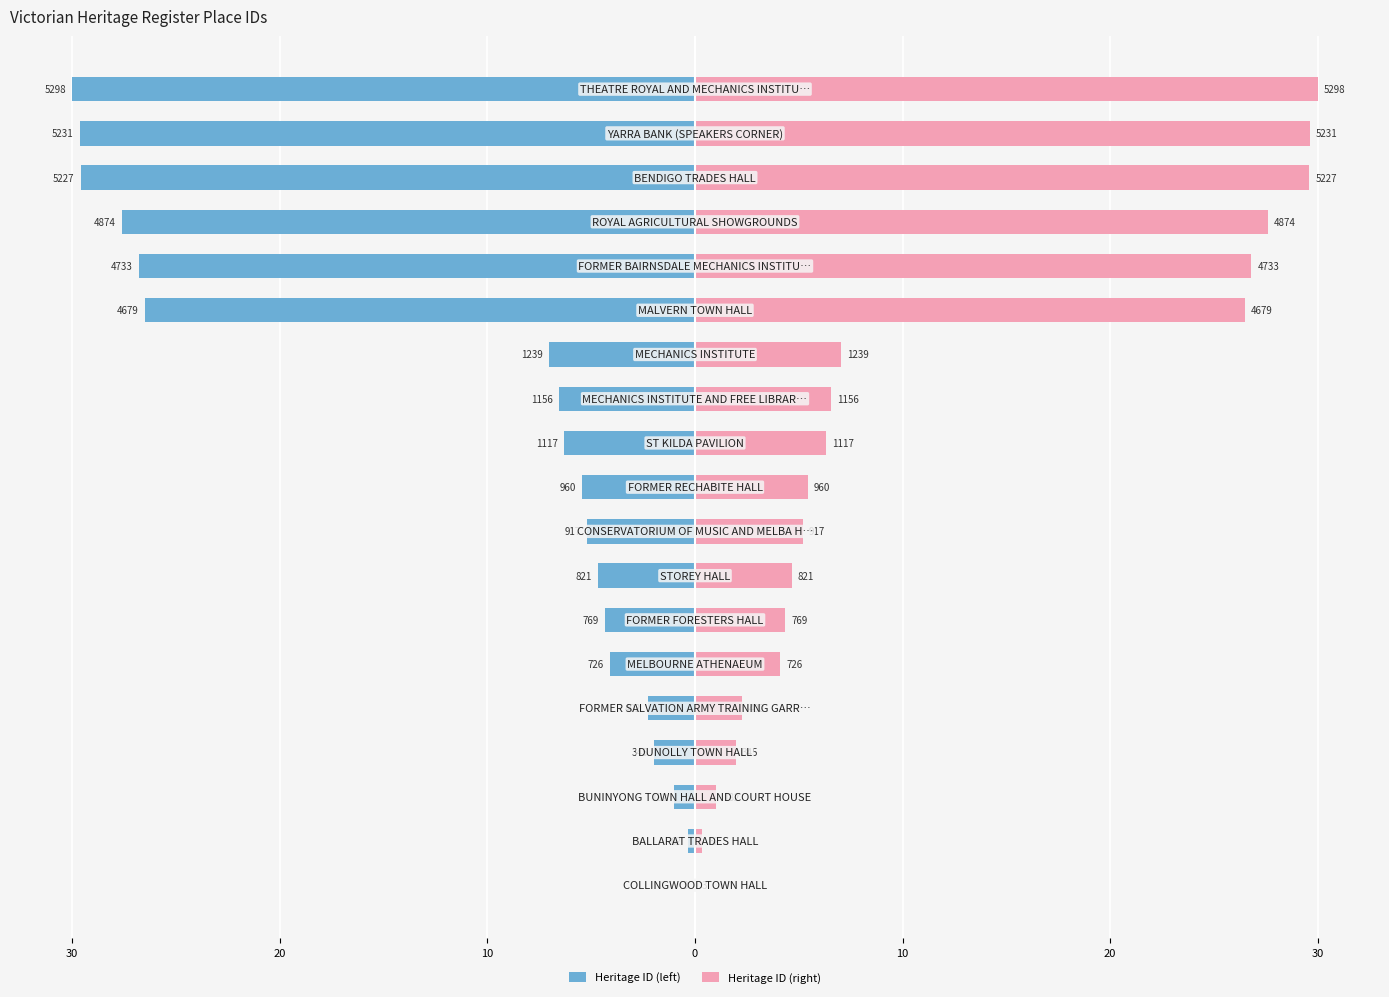

What is the difference between the Heritage ID (right) values at 20 and 30?

4.0